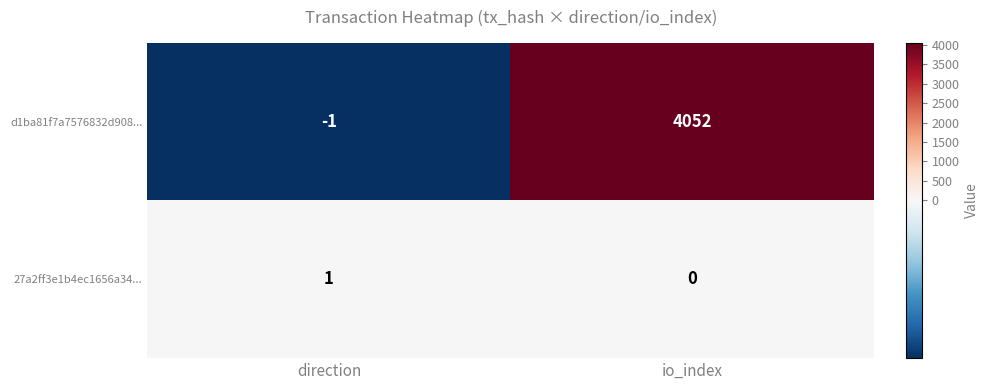

Count the number of data series in this chart.

2